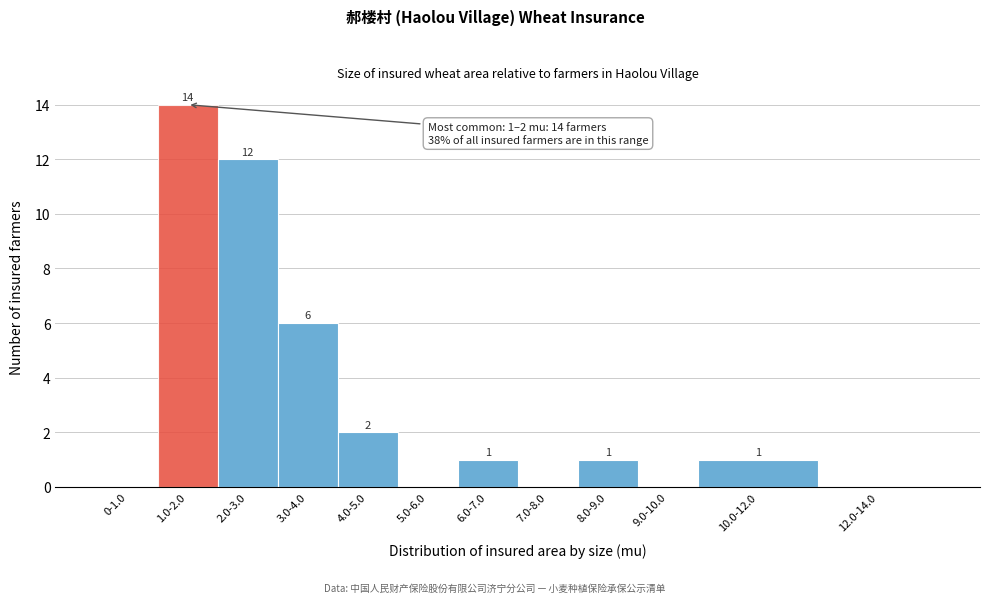

Reading left to right, transcribe all the data shown in this chart.

0-1.0=0	1.0-2.0=14	2.0-3.0=12	3.0-4.0=6	4.0-5.0=2	5.0-6.0=0	6.0-7.0=1	7.0-8.0=0	8.0-9.0=1	9.0-10.0=0	10.0-12.0=1	12.0-14.0=0